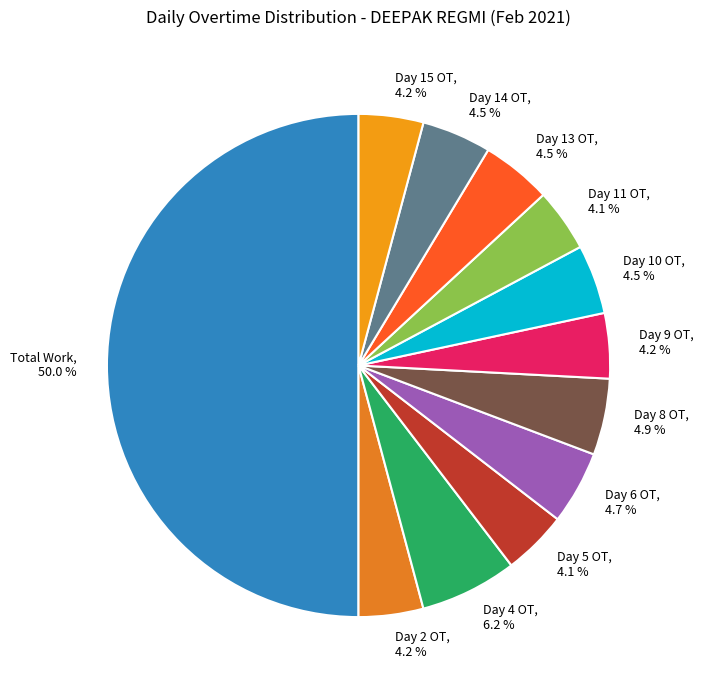

Does Day 9 OT account for over 50% of the chart?

No